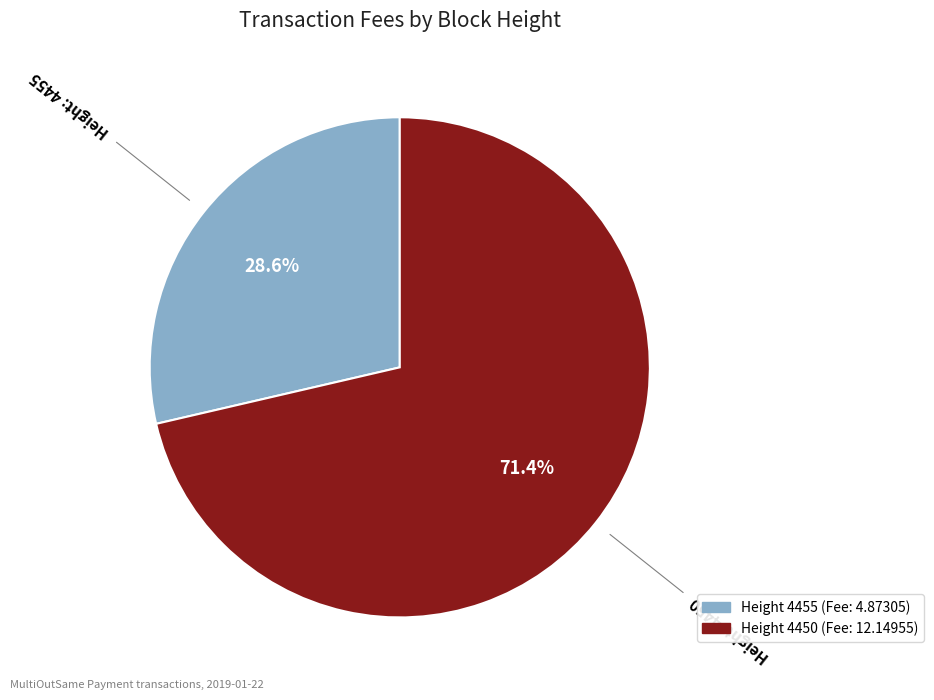

To the nearest percent, what is the average slice percentage?

50%